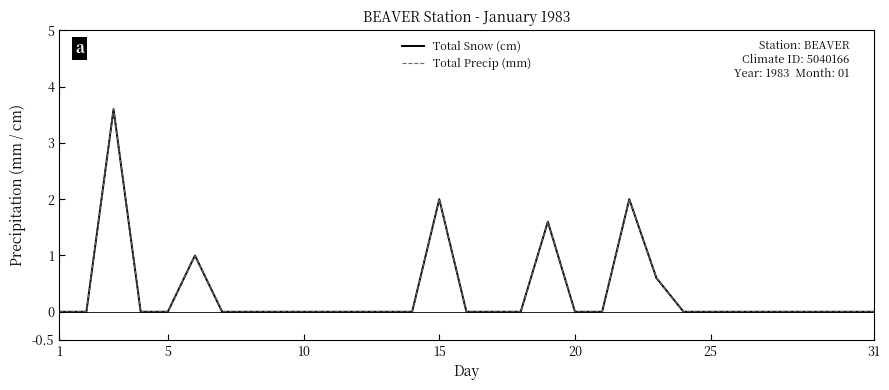

Which label corresponds to the smallest value in the chart?

1